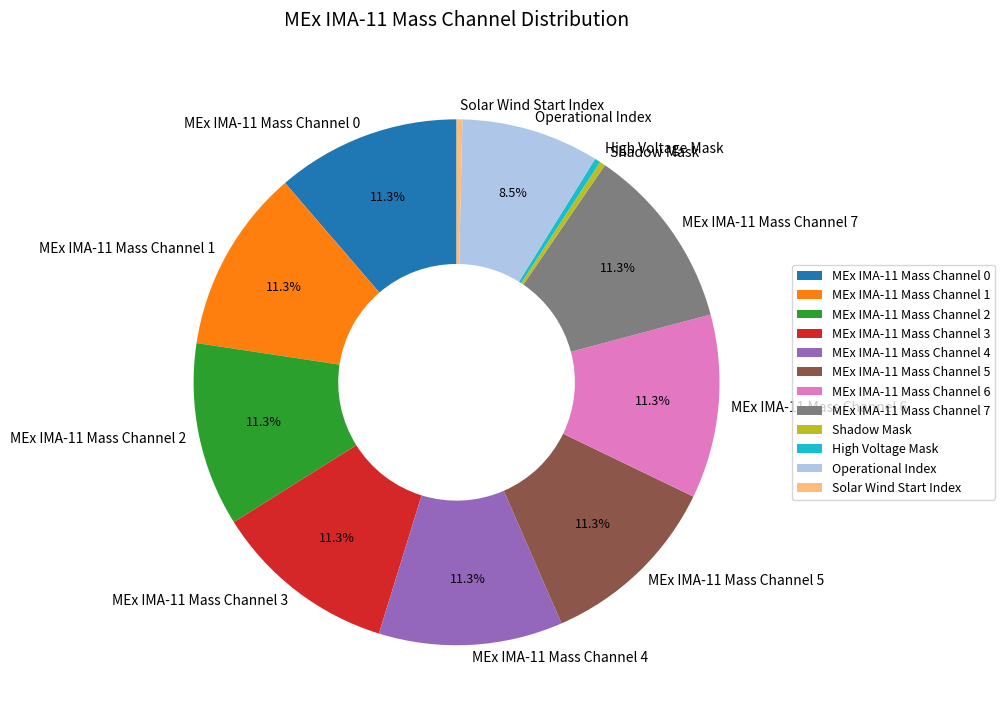

Approximately how many times larger is the value at MEx IMA-11 Mass Channel 0 compared to Operational Index?

1.3